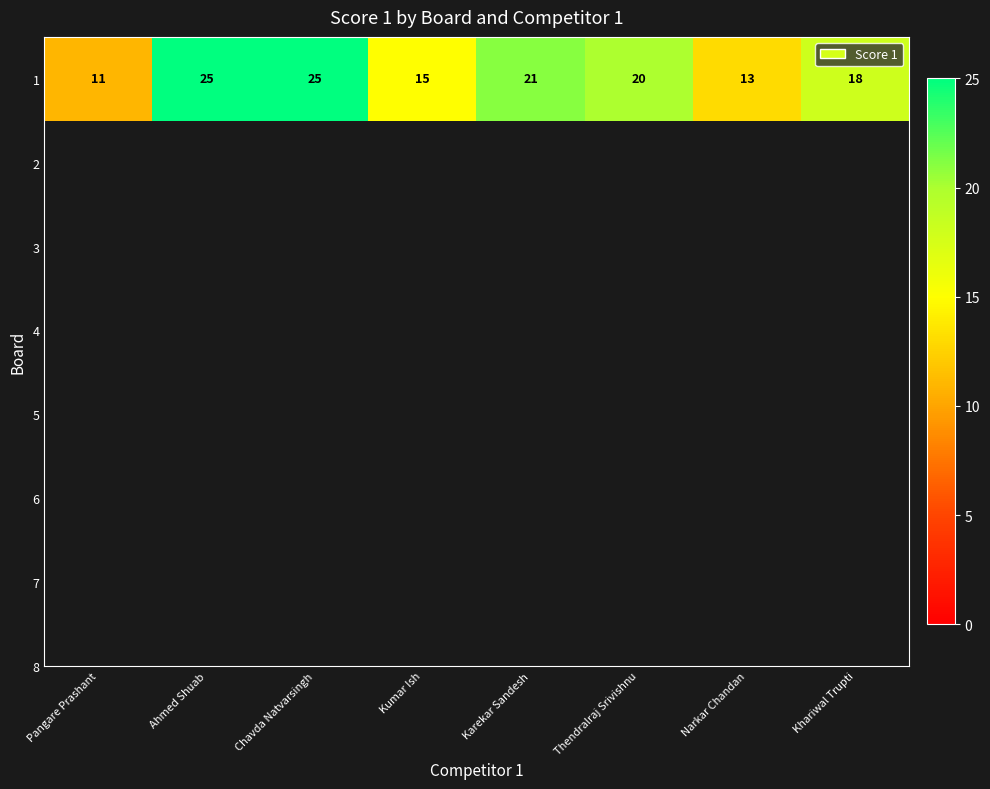

How many data points does each series have?

8